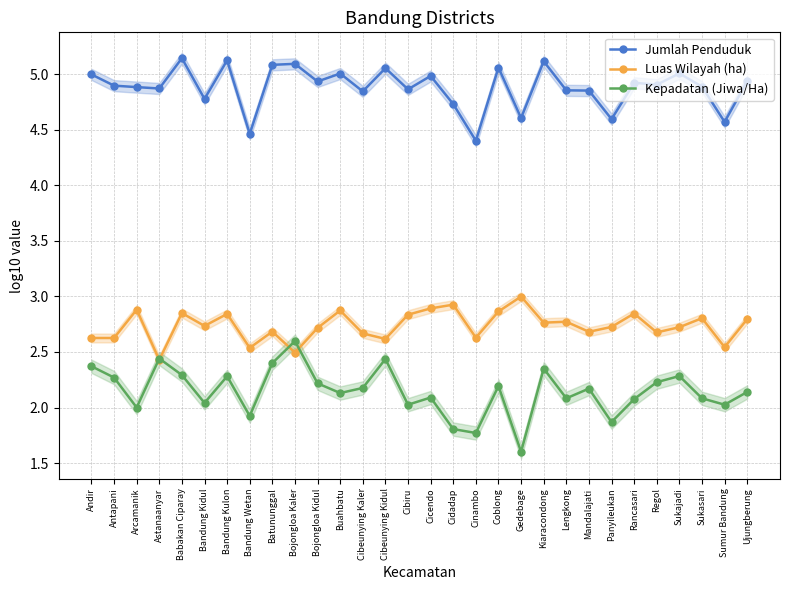

Which series changed the most between Cibeunying Kaler and Mandalajati?

Luas Wilayah (ha)